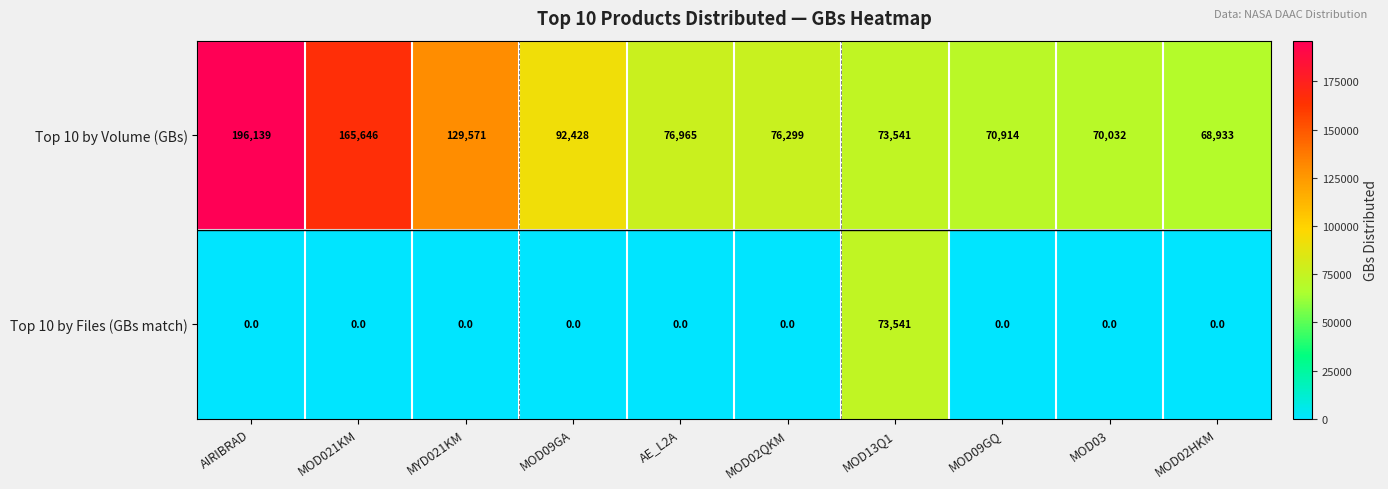

What is the greatest value displayed?

196139